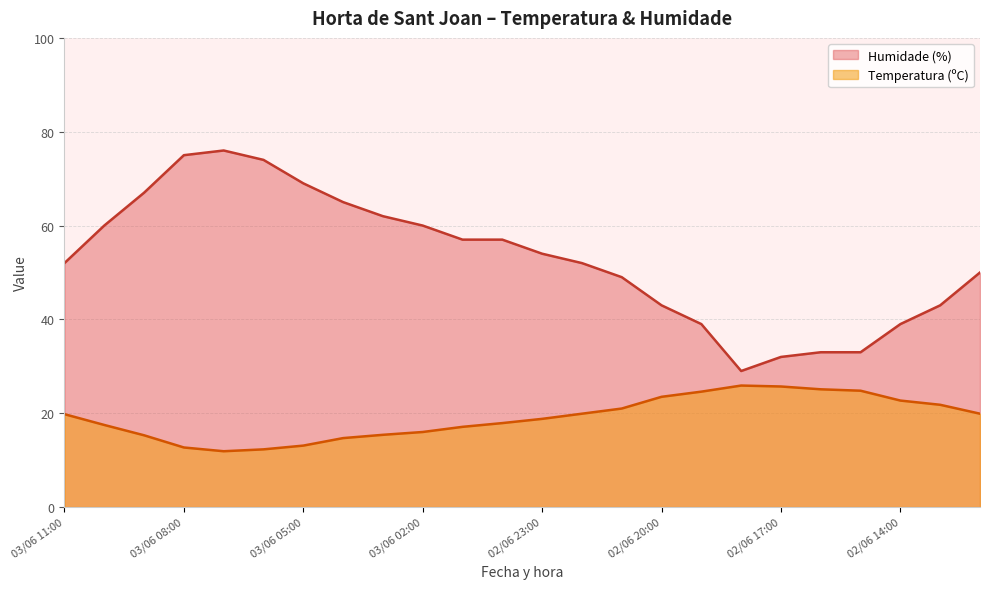

True or false: Humidade (%) has more than 2 points higher than both neighbors.

False